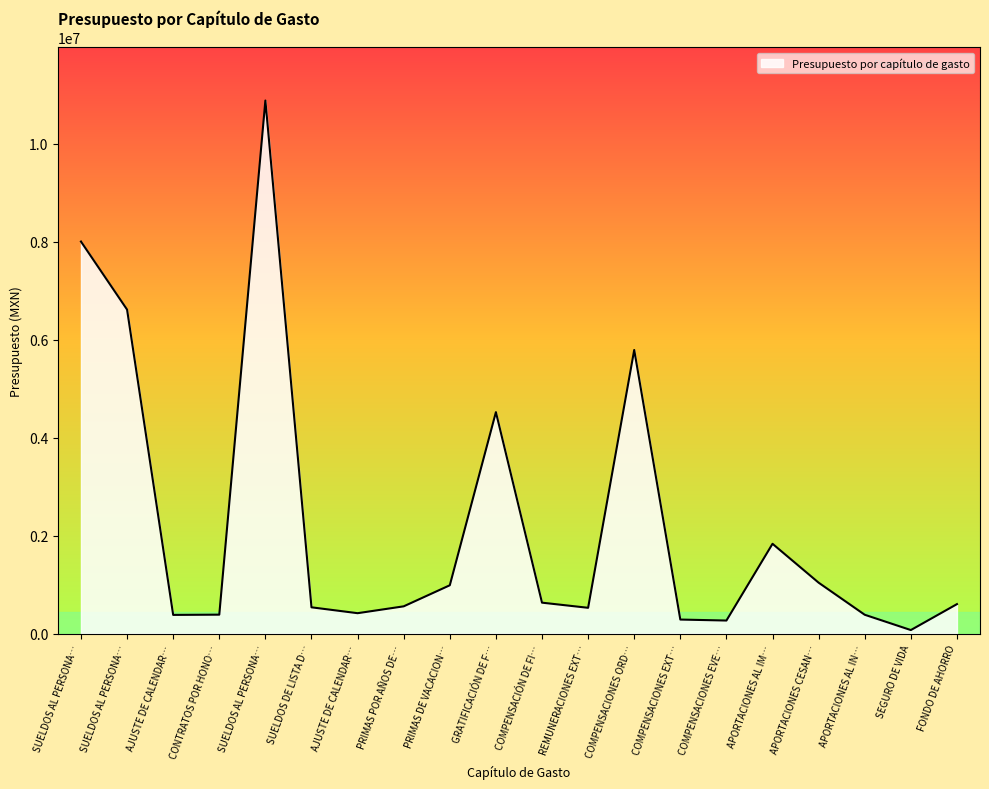

Does the chart display data point markers on the line(s)?

No